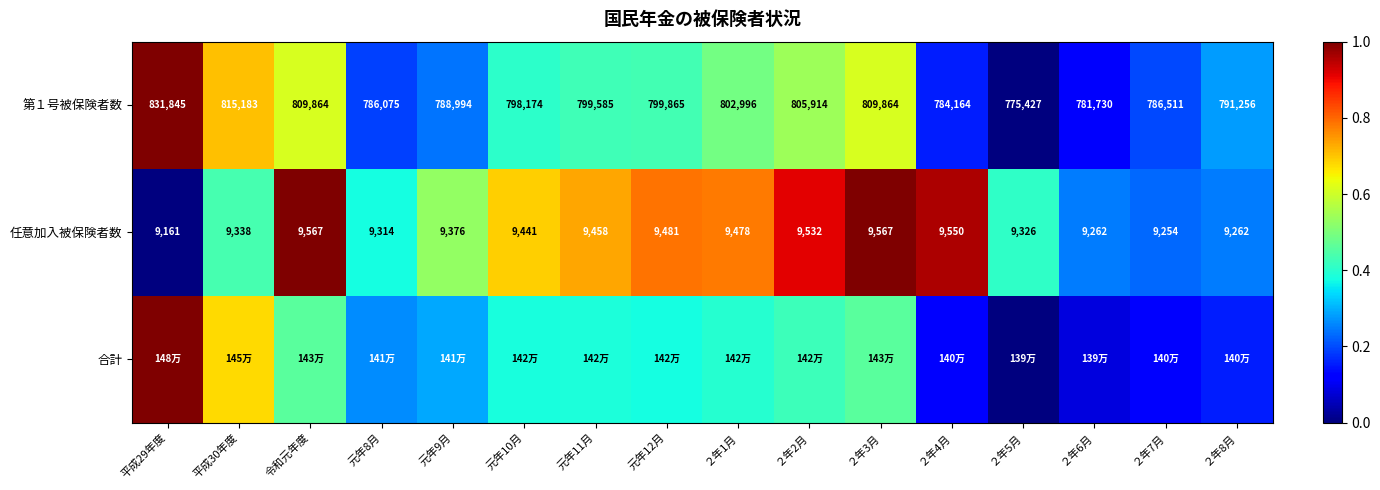

Where does the 任意加入被保険者数 series first go above 9441?

令和元年度